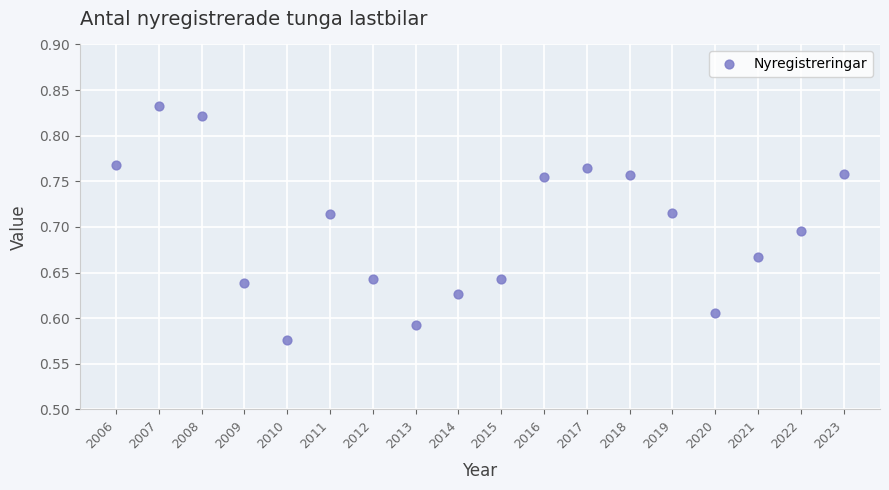

What is the range of Y values (max minus min)?

0.3